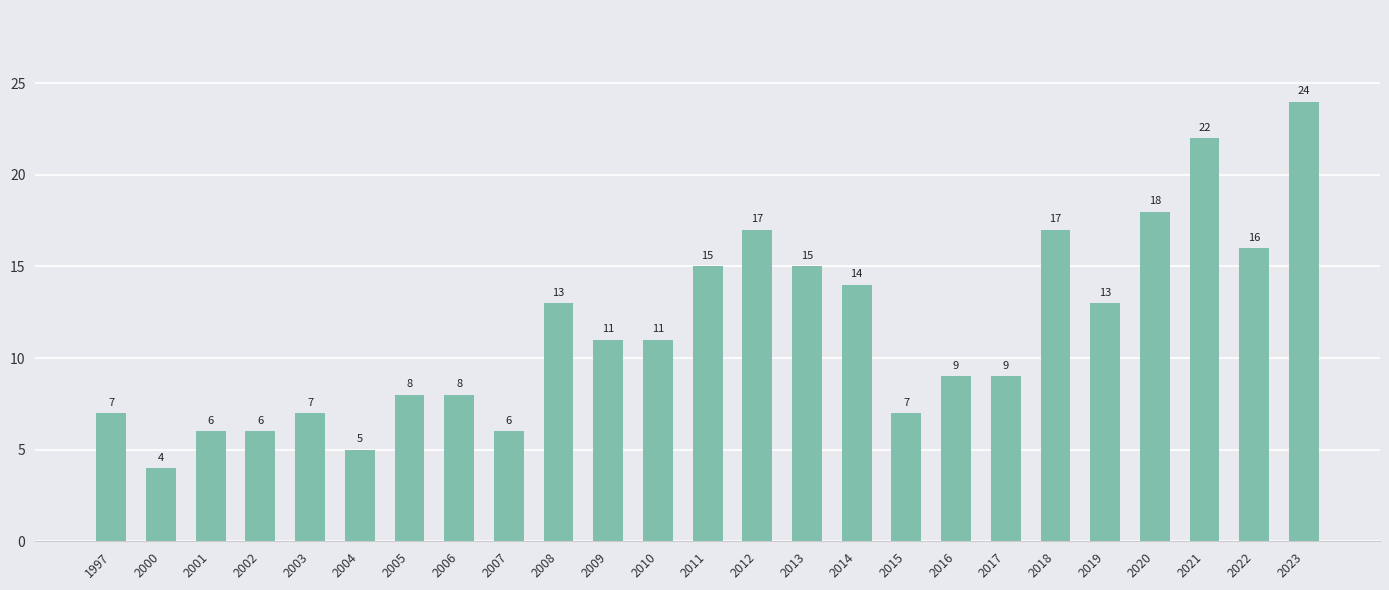

The chart shows a value of 15 at 2011. True or false?

True